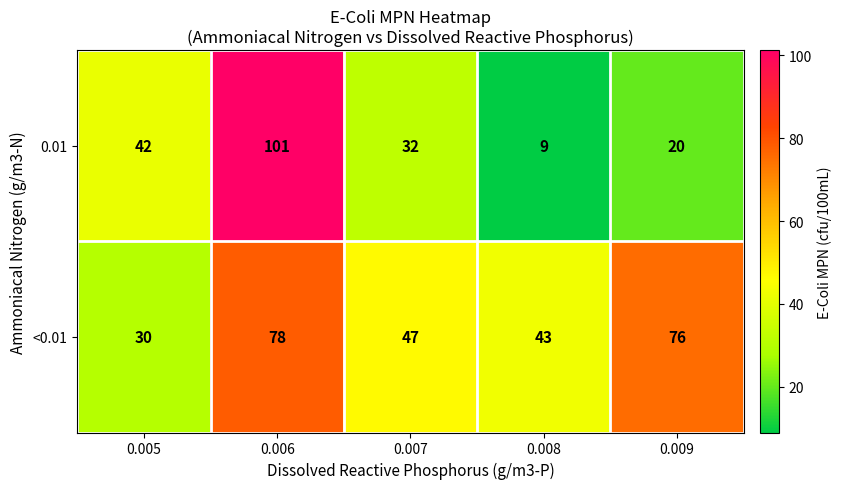

Between 0.006 and 0.008, which series saw the biggest shift?

0.01